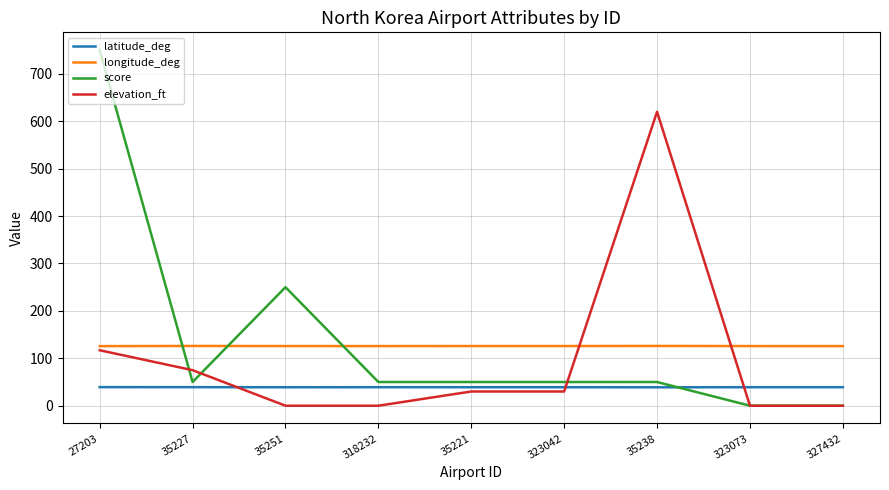

Between 27203 and 35227, which series saw the biggest shift?

score